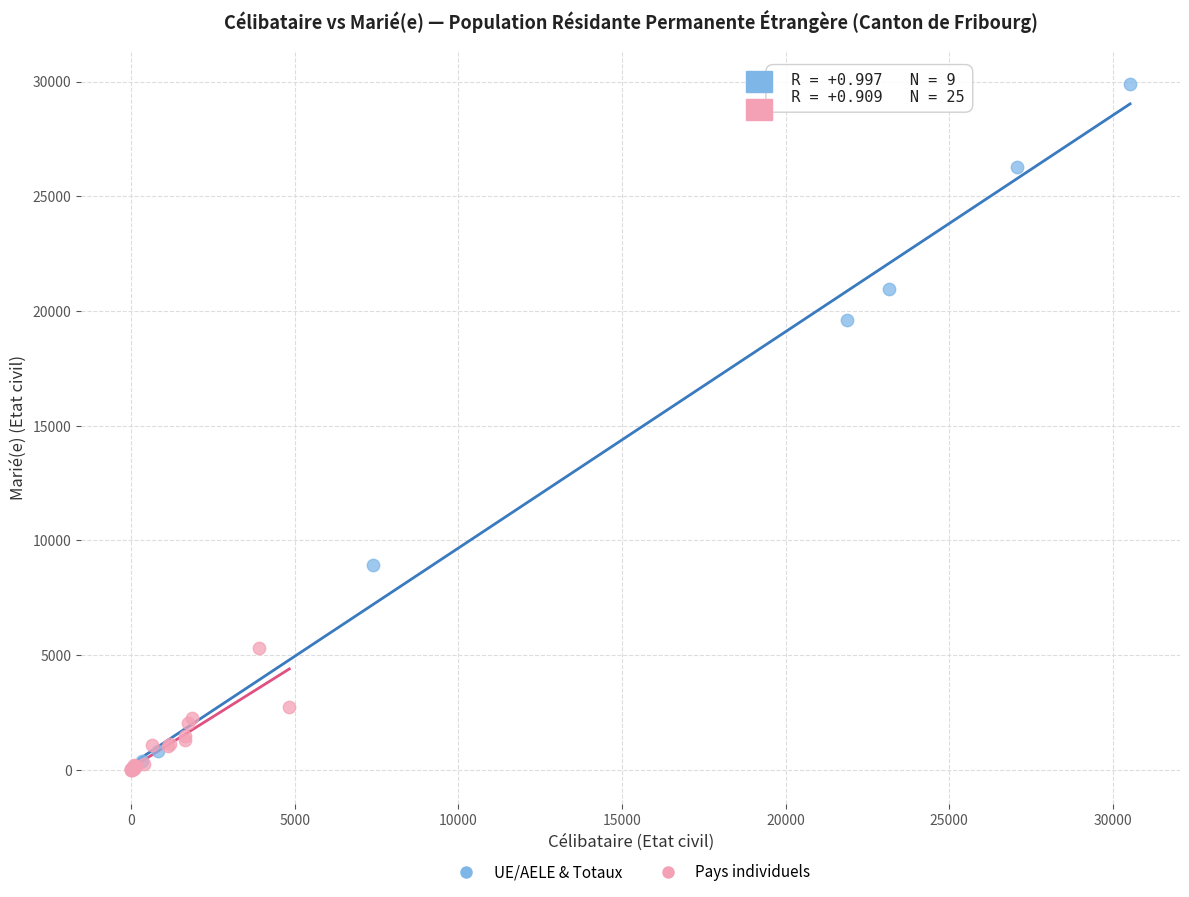

Which series reaches the maximum Y coordinate?

UE/AELE & Totaux